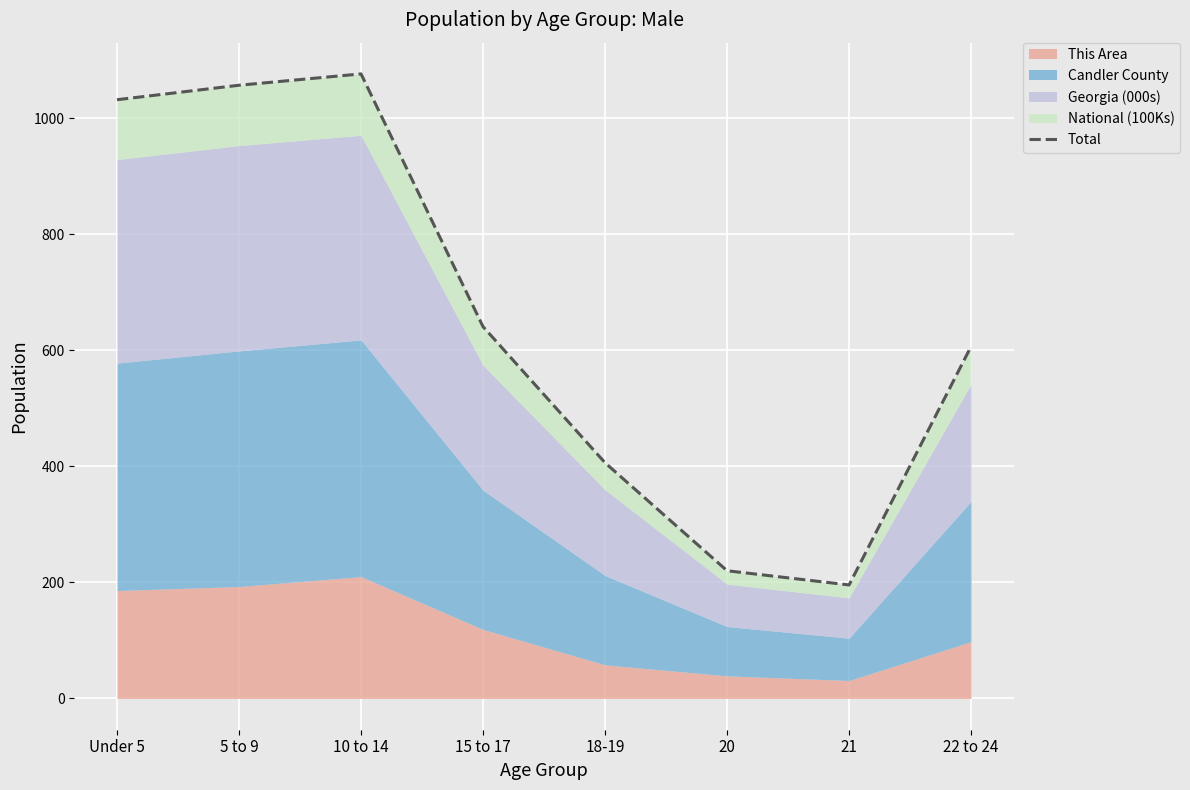

What is the maximum value shown in the chart?

1076.4